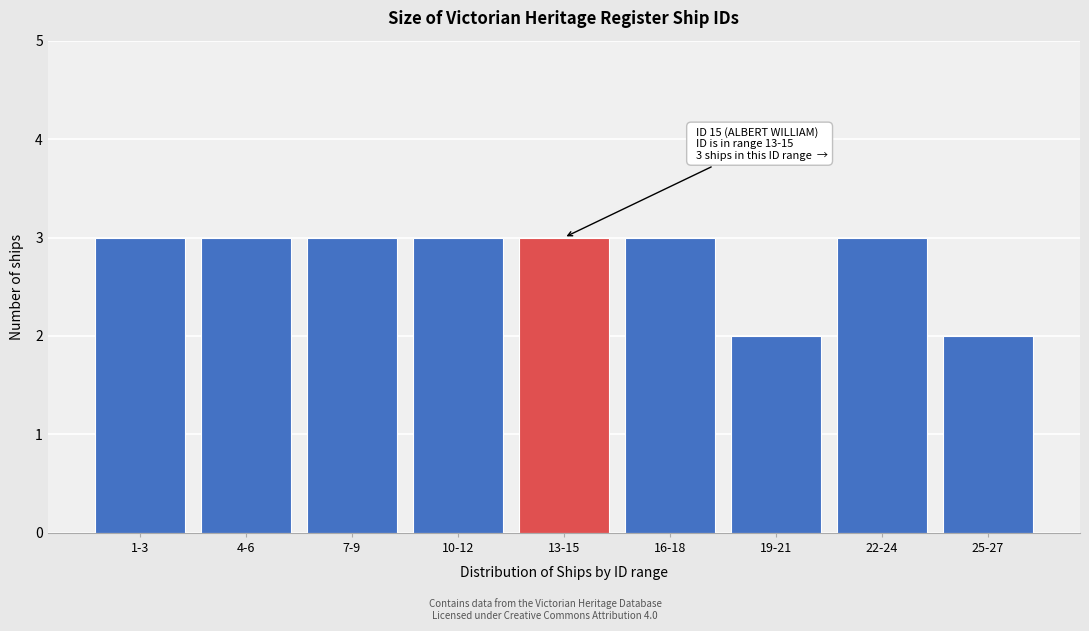

Reading left to right, transcribe all the data shown in this chart.

1-3=3	4-6=3	7-9=3	10-12=3	13-15=3	16-18=3	19-21=2	22-24=3	25-27=2